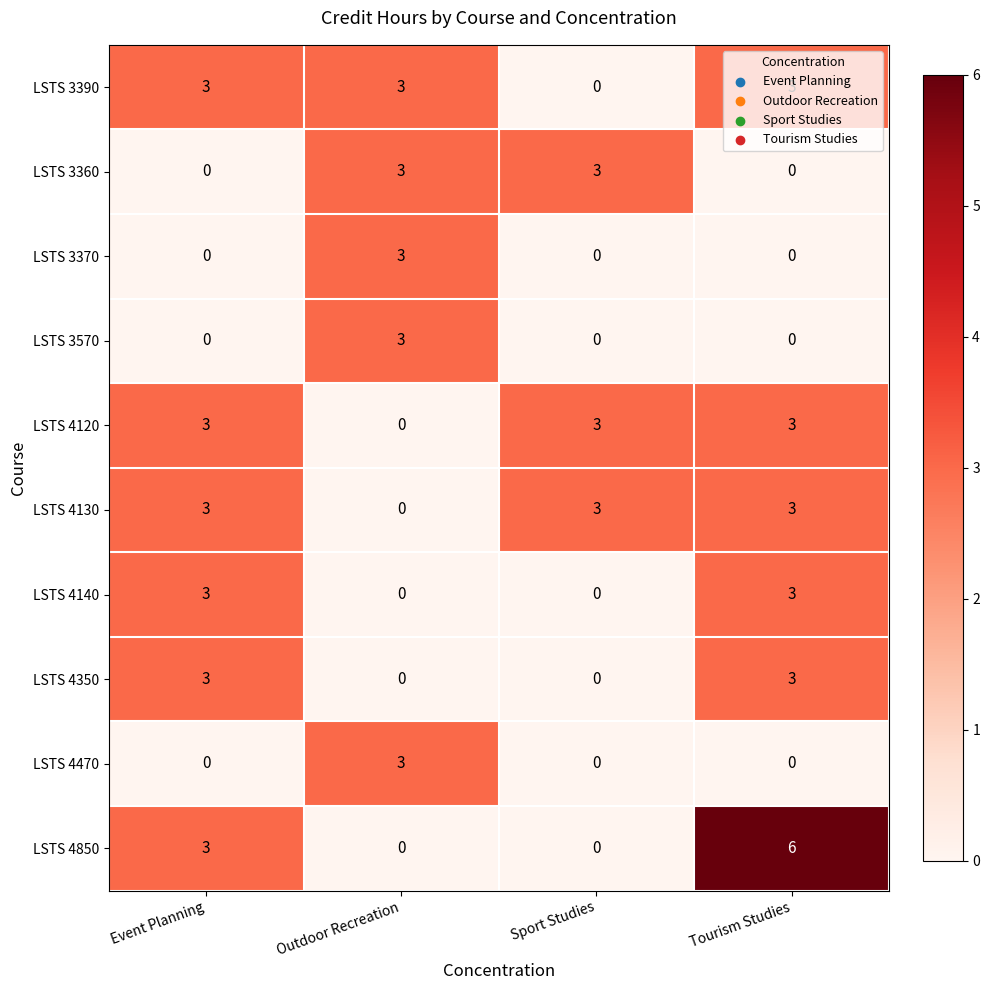

What is the difference between the maximum and minimum values in the LSTS 4350 series?

3